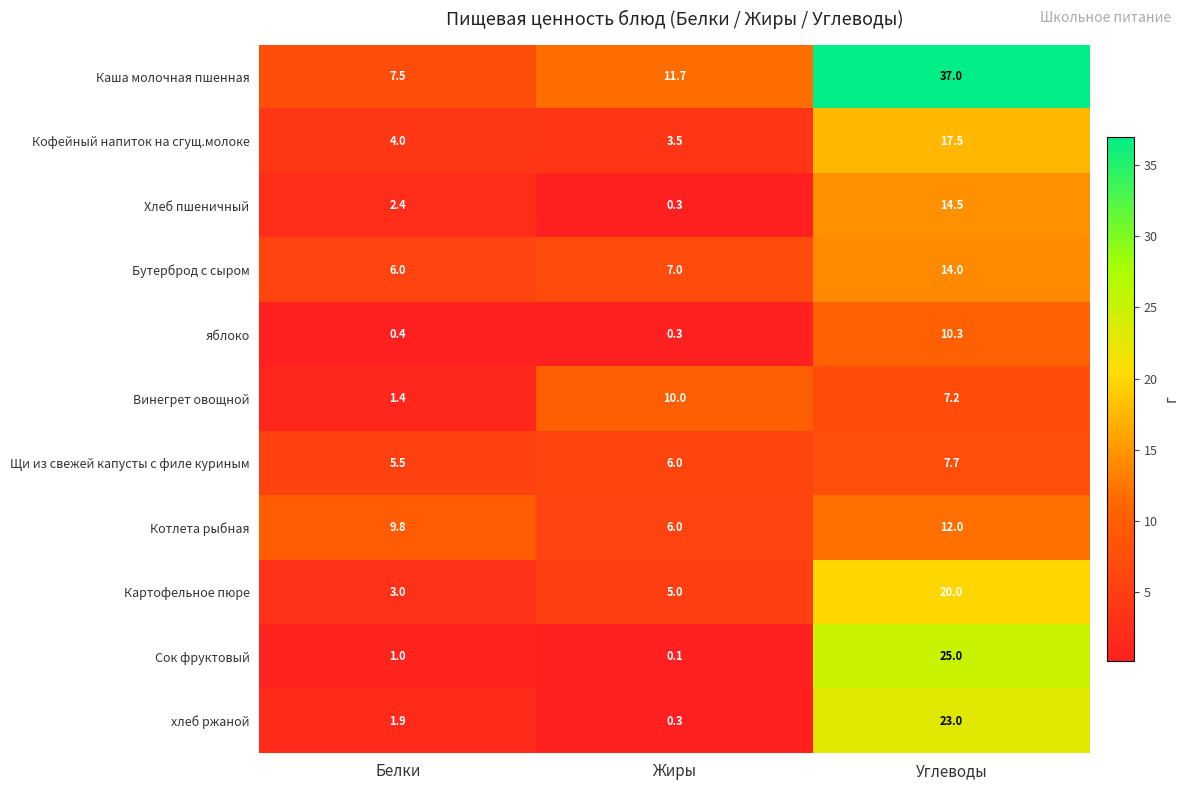

What is the difference between the Картофельное пюре values at Жиры and Белки?

2.0